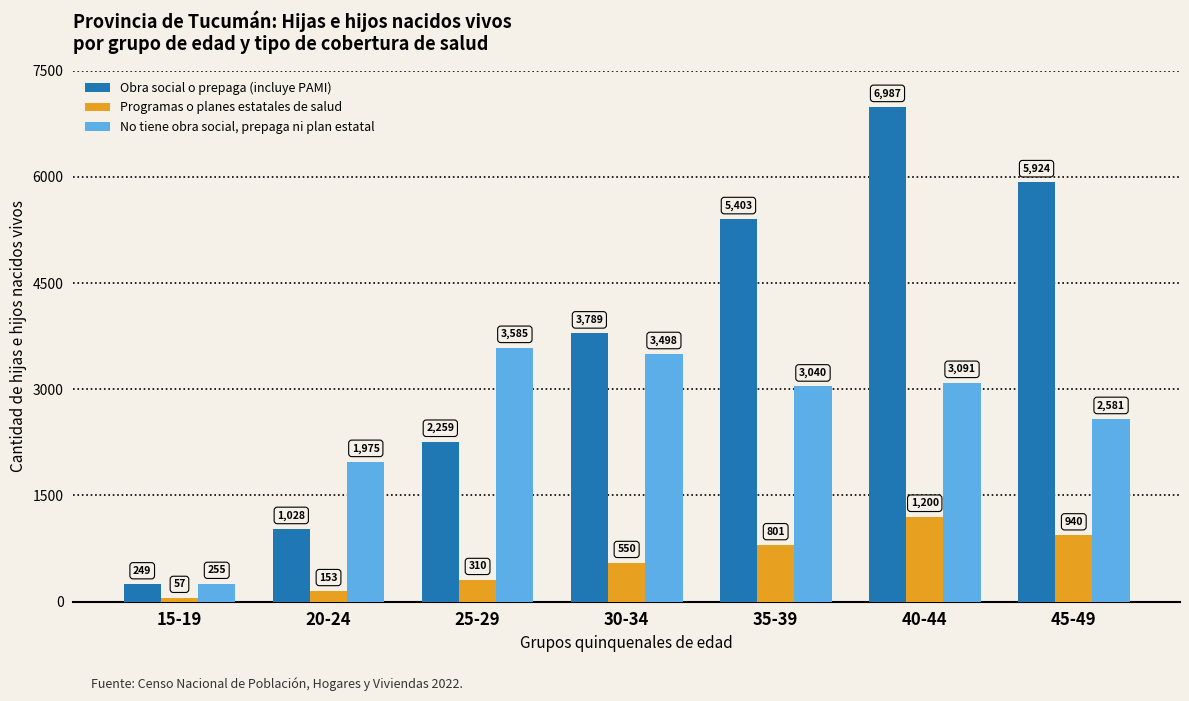

Which category has the highest value in the No tiene obra social, prepaga ni plan estatal series?

25-29